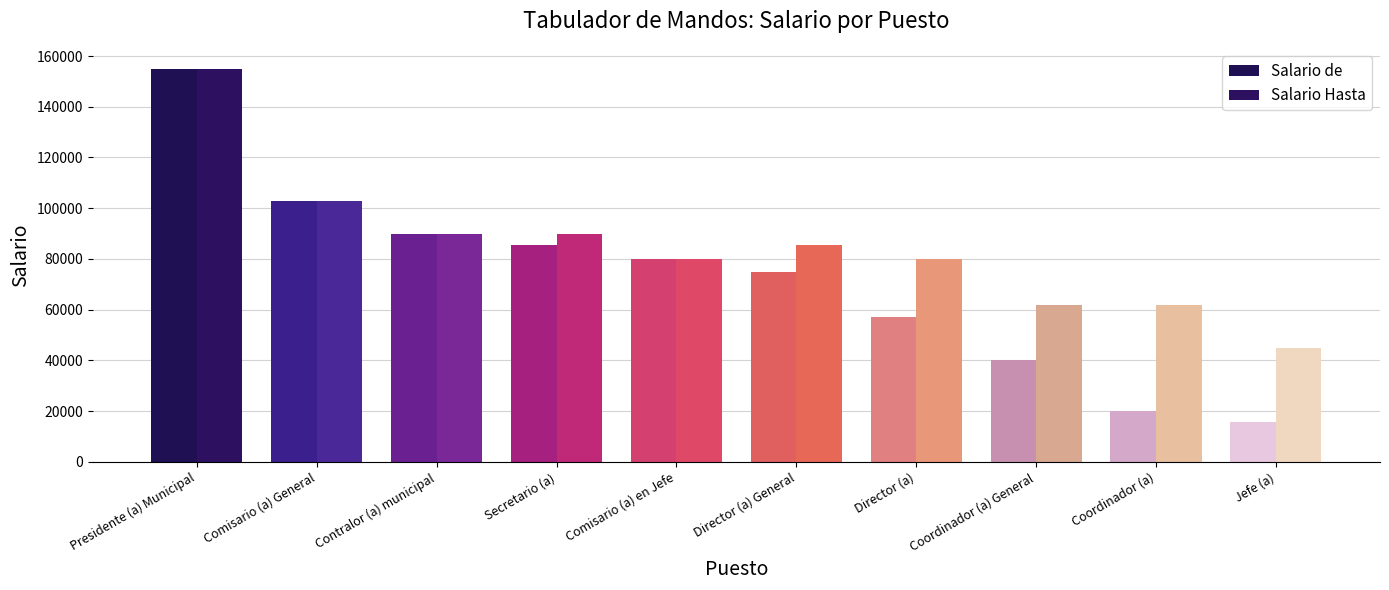

What value does the Salario Hasta series have at Jefe (a)?

44744.1